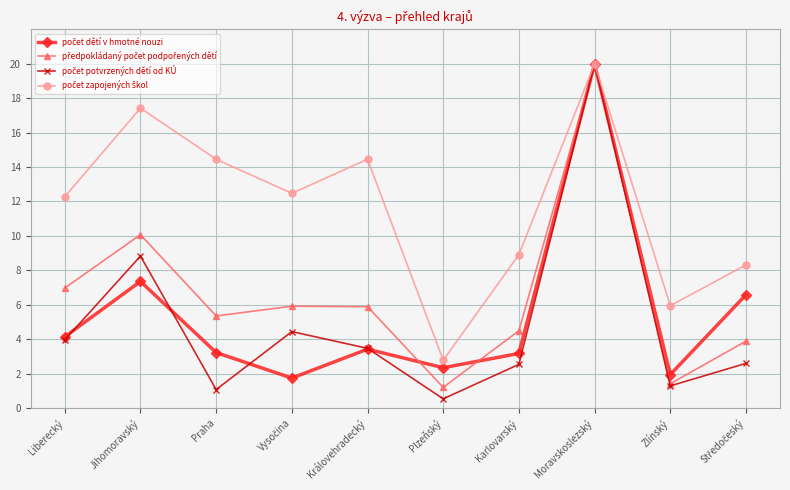

Does the chart have visible grid lines?

Yes